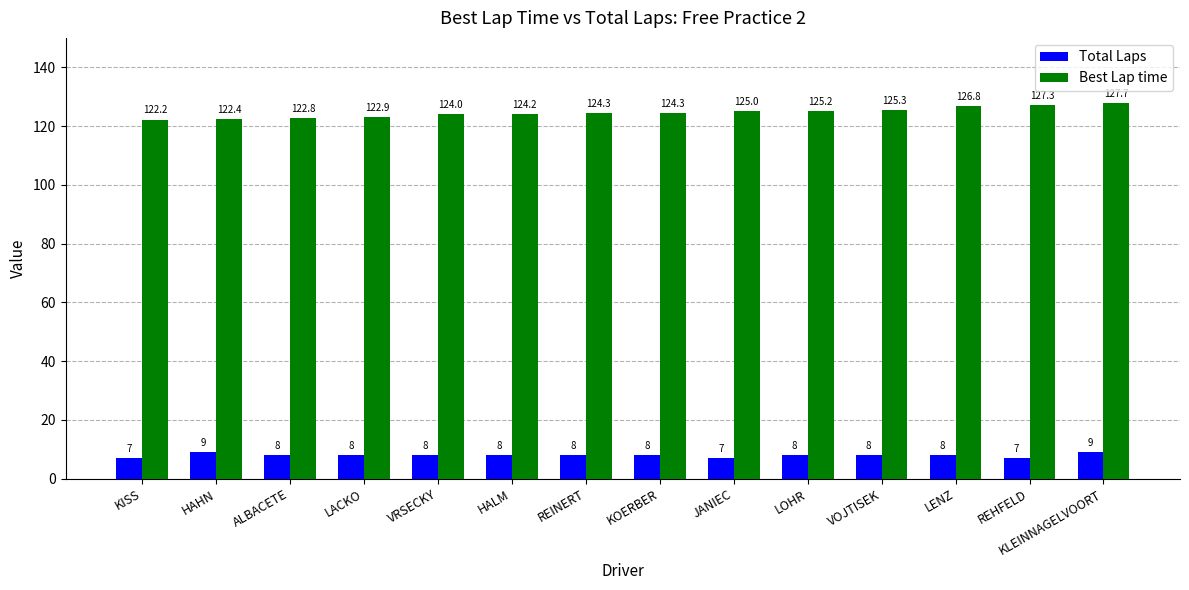

What is the difference between the highest and lowest values at JANIEC?

118.0